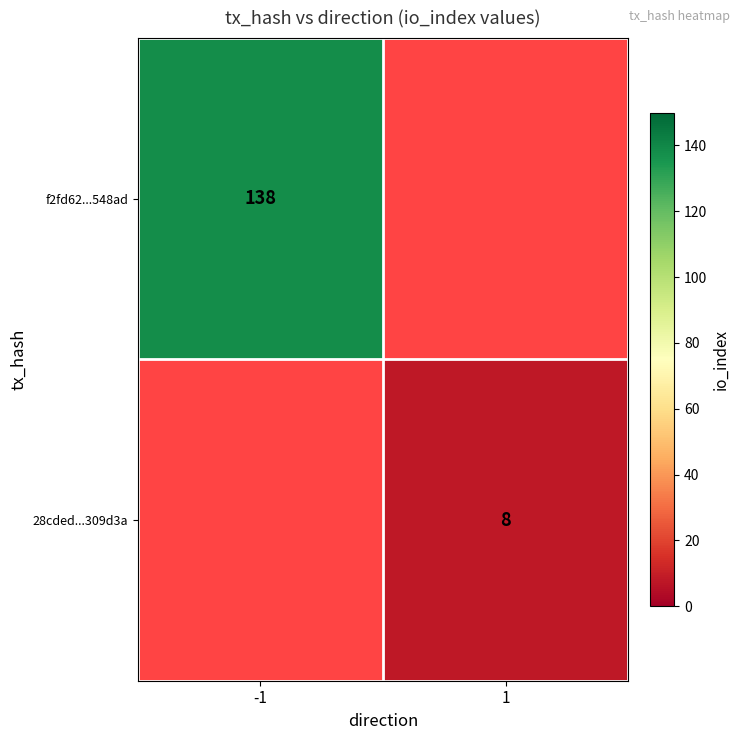

The value of 28cded...309d3a at 1 is 8. True or false?

True